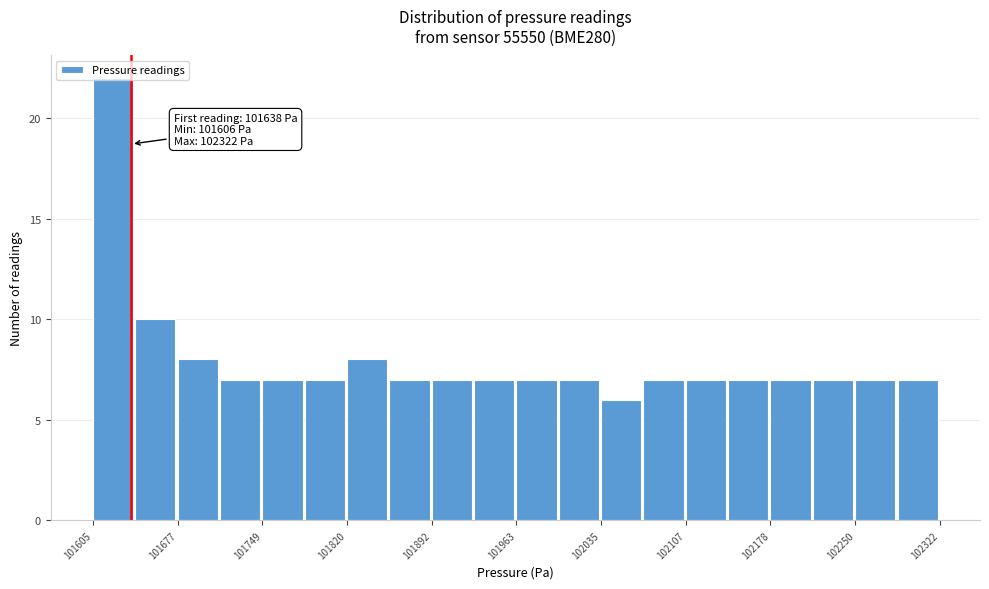

Read against the x-axis, roughly where is the centre of the tallest bar?

101620